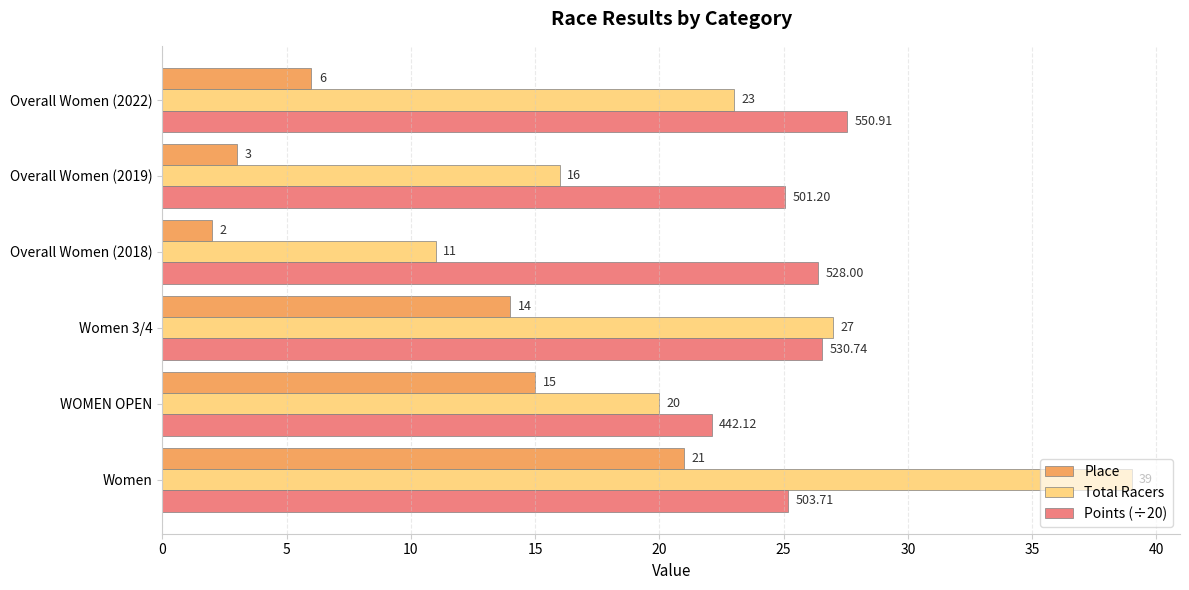

What is the sum of the Place values at Overall Women (2022) and Women 3/4?

20.0